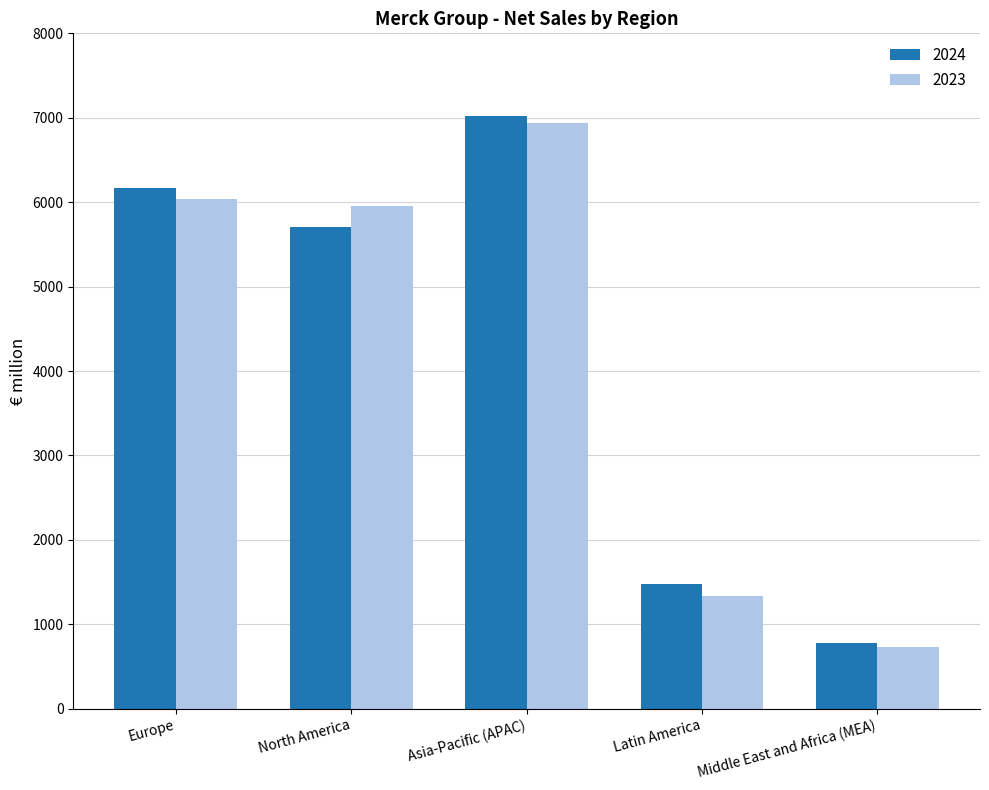

True or false: 2024 has a value of 267 at Middle East and Africa (MEA).

False